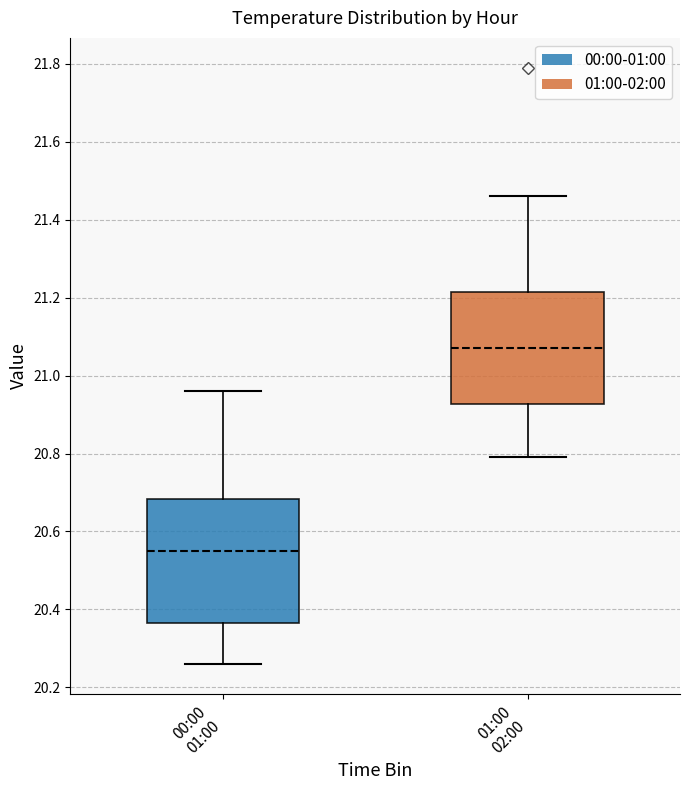

Where is the upper edge of the box for 00:00 01:00 on the y-axis? The values are not printed on the chart, so give them approximately, as read against the axis.

20.68